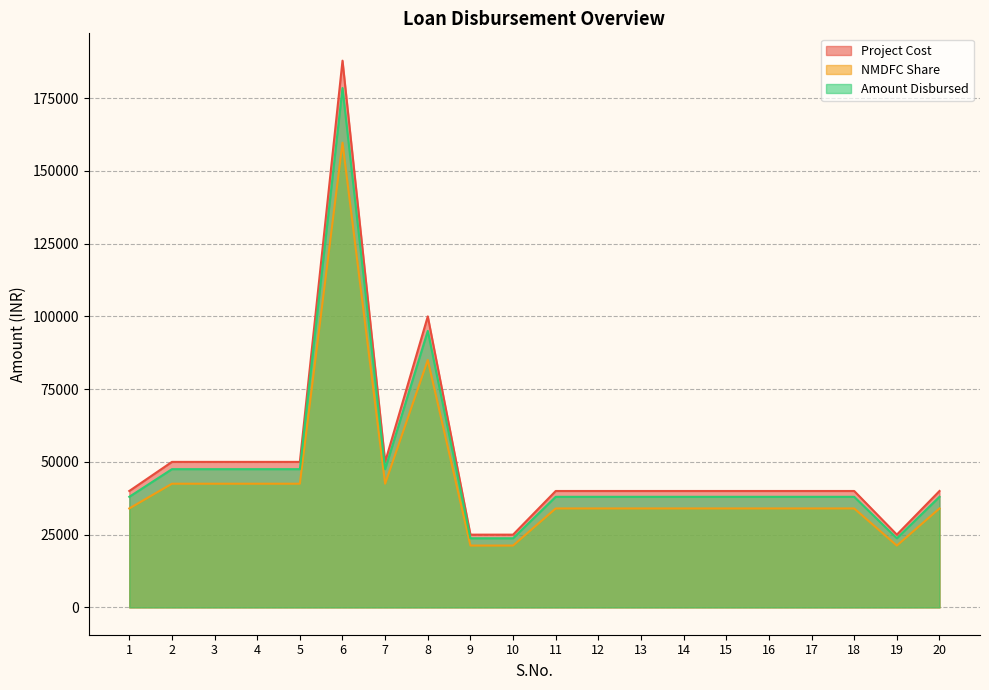

What is the total value across all series at 20?

112000